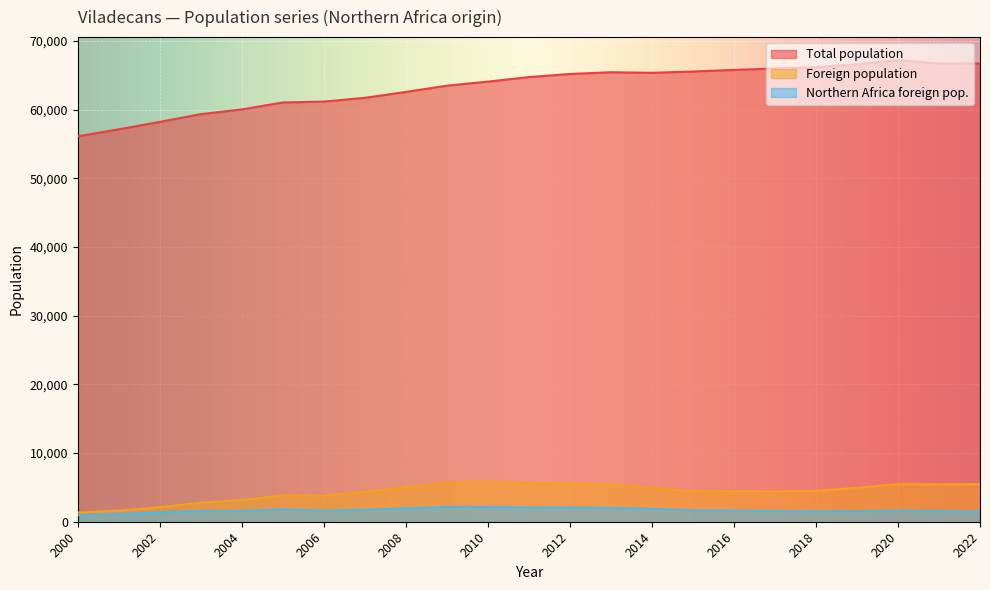

True or false: Total population and Foreign population cross at least once.

False